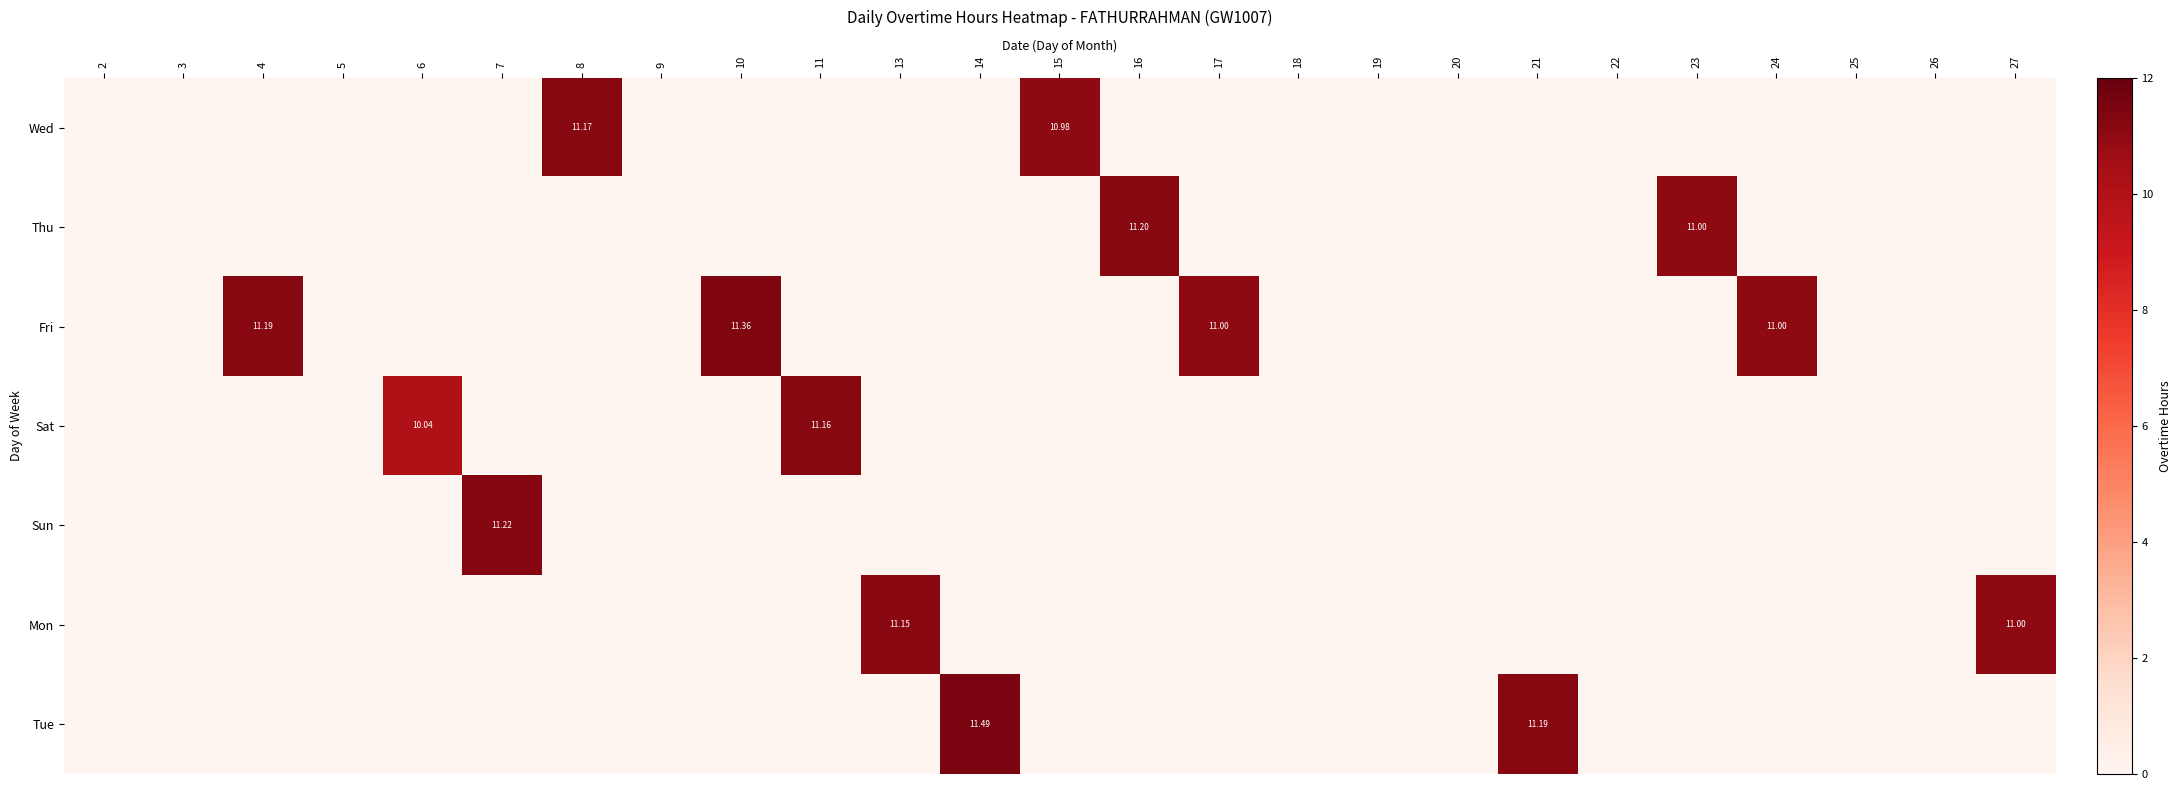

List the series in order of their peak value, highest first.

Tue, Fri, Sun, Thu, Wed, Sat, Mon